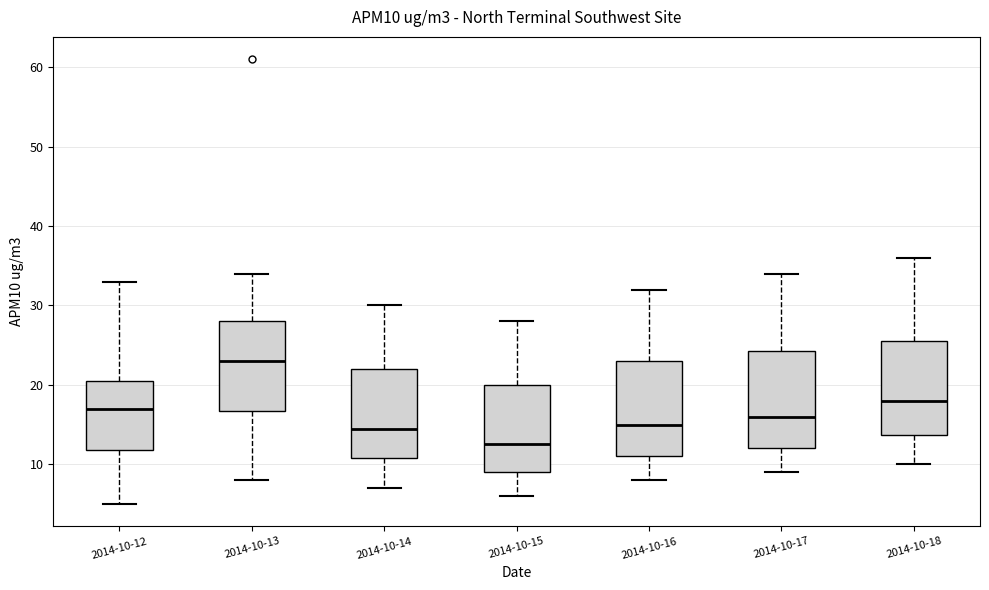

Where does the upper whisker of the box for 2014-10-12 end on the y-axis? The values are not printed on the chart, so give them approximately, as read against the axis.

33